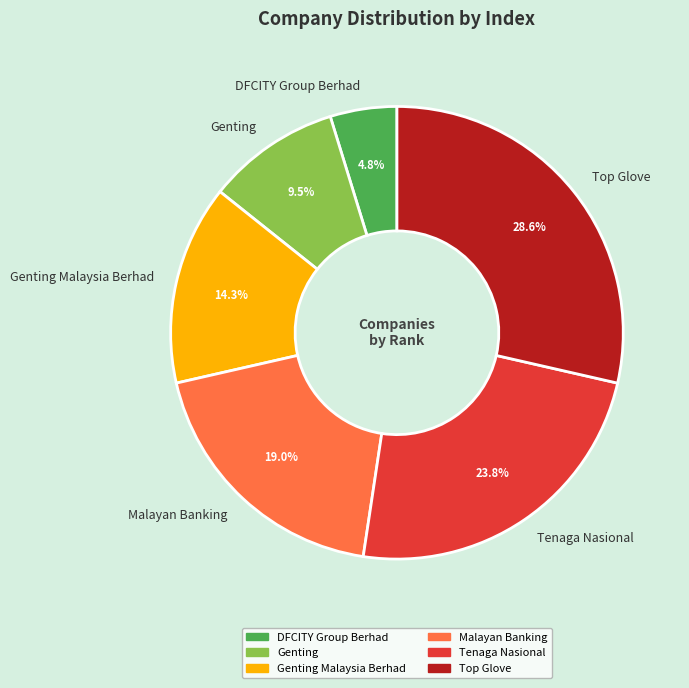

Which slice is the smallest?

DFCITY Group Berhad